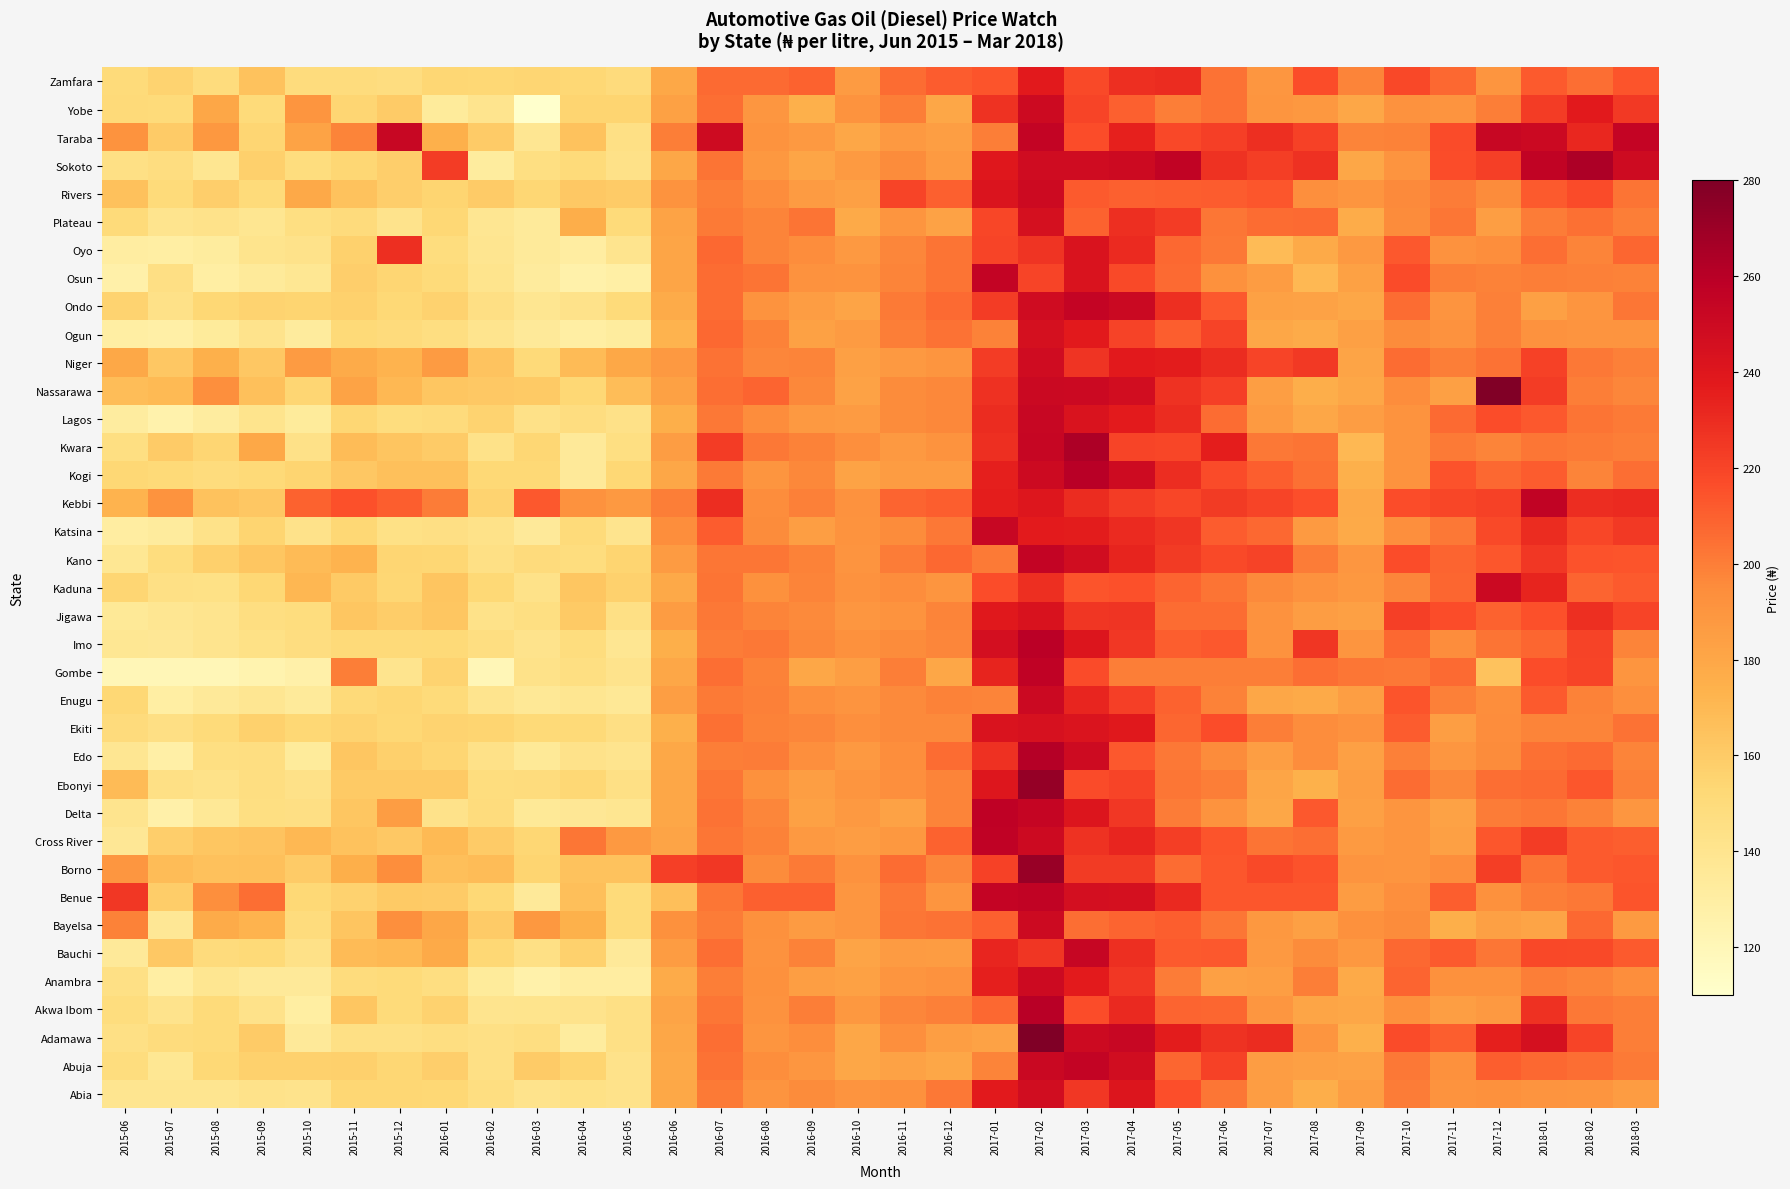

At 2016-04, list the series in order from smallest to largest.

Osun, Ogun, Anambra, Oyo, Adamawa, Kogi, Kwara, Delta, Enugu, Akwa Ibom, Ondo, Edo, Abia, Gombe, Lagos, Kano, Imo, Sokoto, Katsina, Ekiti, Nassarawa, Ebonyi, Zamfara, Abuja, Yobe, Bauchi, Jigawa, Rivers, Kaduna, Borno, Taraba, Benue, Niger, Bayelsa, Plateau, Kebbi, Cross River